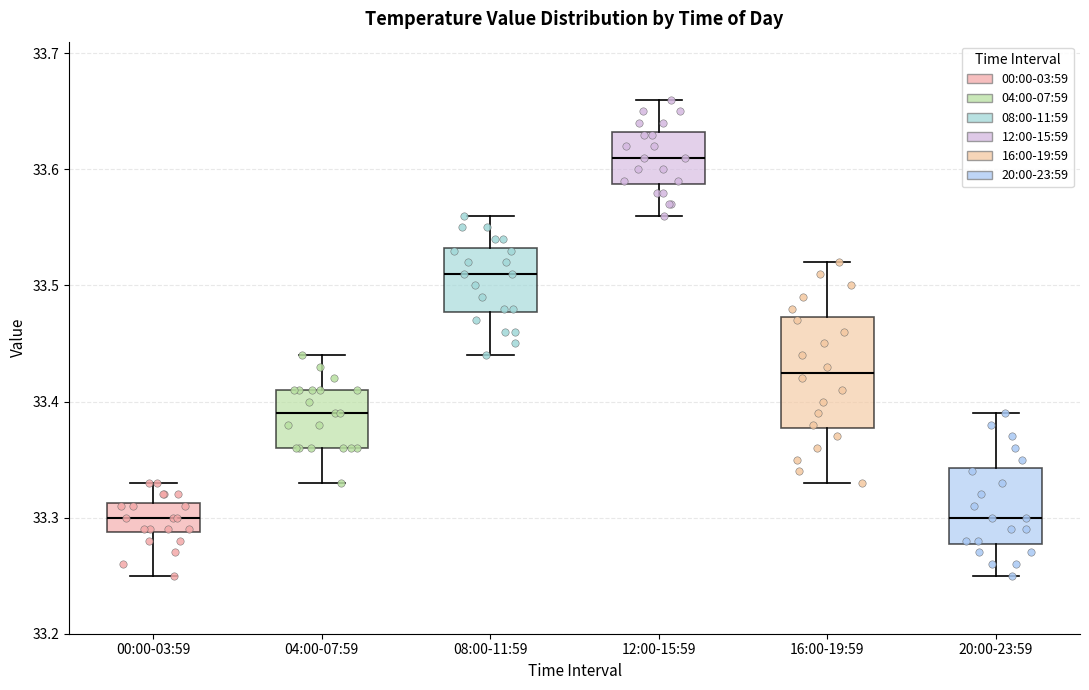

Where does the median line of the box for 08:00-11:59 sit on the y-axis? The values are not printed on the chart, so give them approximately, as read against the axis.

33.51